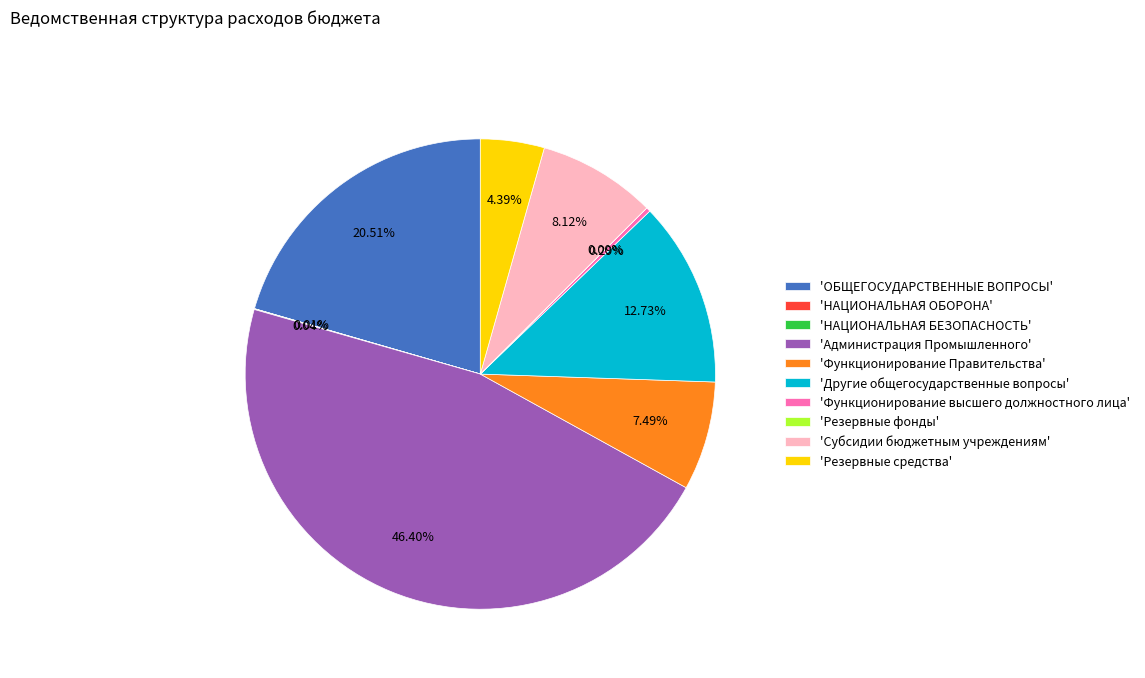

Do 'Администрация Промышленного' and 'ОБЩЕГОСУДАРСТВЕННЫЕ ВОПРОСЫ' together represent more than half of the pie?

Yes